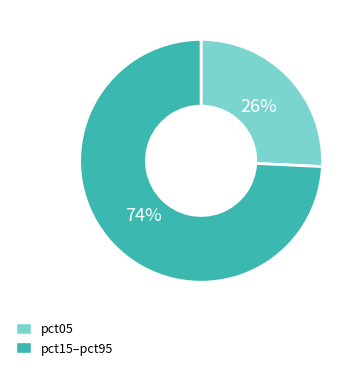

Between pct05 and pct15–pct95, which is larger?

pct15–pct95